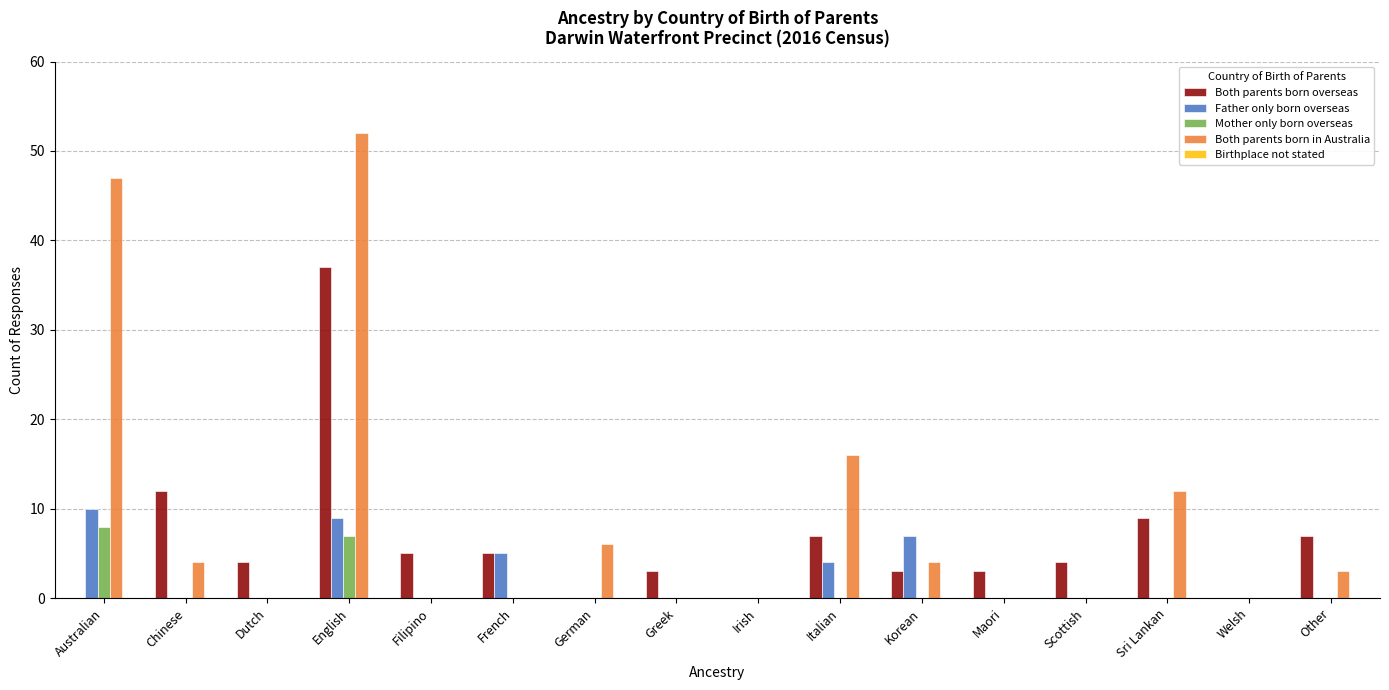

Which series has the largest range (max minus min)?

Both parents born in Australia